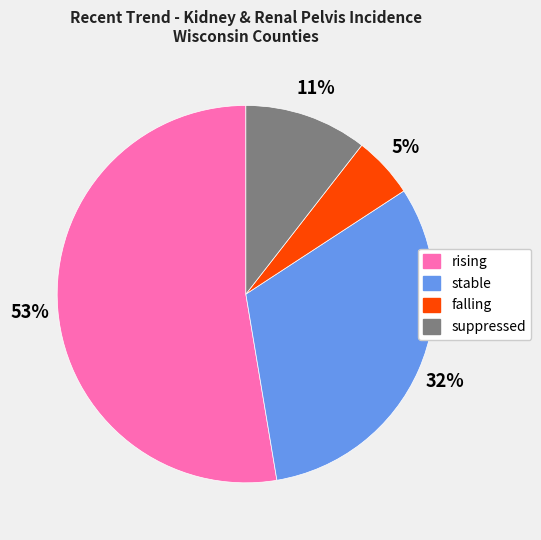

To the nearest percent, what is the average slice percentage?

25%